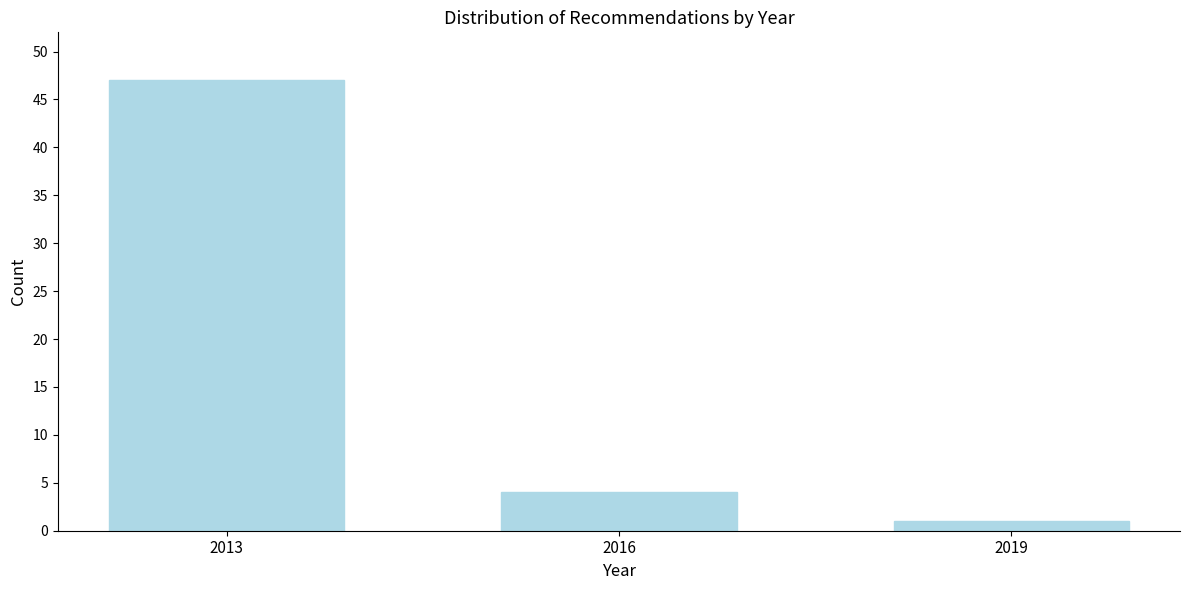

Reading left to right, what are all the values shown in this chart?

47	4	1